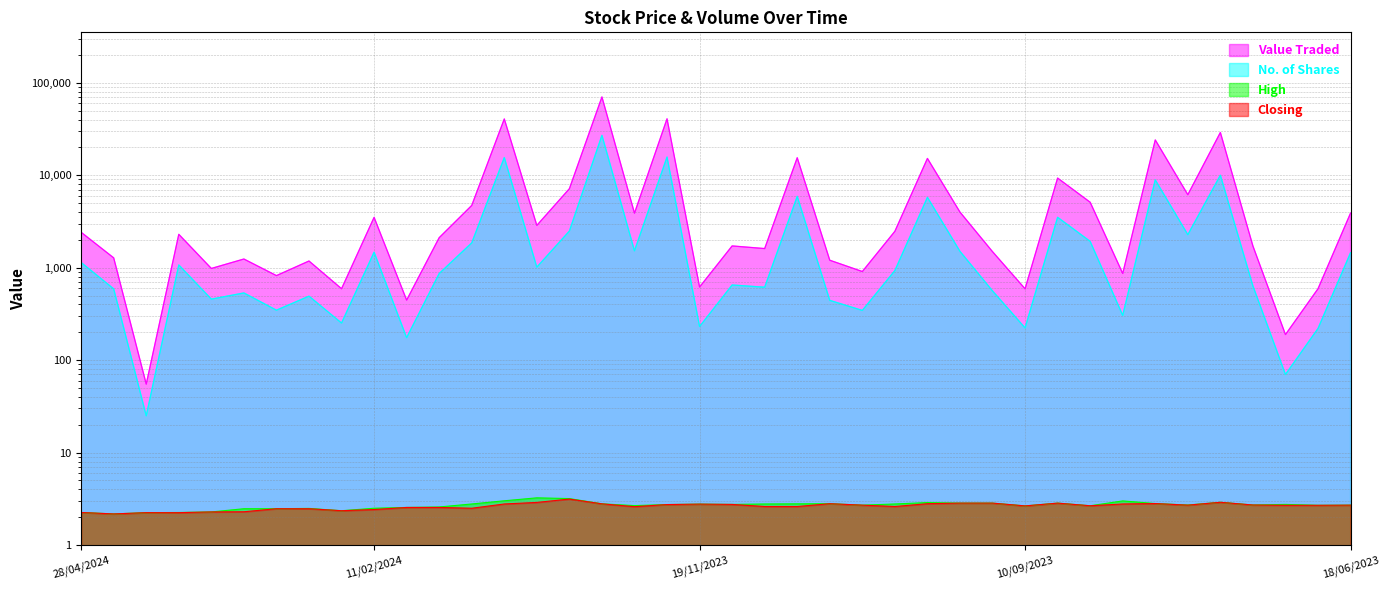

Reading left to right, what are all the values shown in this chart?

Value Traded: 2415.0	1277.0	55.0	2296.0	981.0	1241.0	821.0	1181.0	592.0	3503.0	446.0	2112.0	4713.0	40626.0	2868.0	7150.0	70283.0	3888.0	40763.0	618.0	1719.0	1610.0	15466.0	1204.0	909.0	2475.0	15199.0	3993.0	1490.0	591.0	9320.0	5103.0	866.0	24091.0	6159.0	29014.0	1717.0	189.0	592.0	3896.0
No. of Shares: 1138.0	590.0	25.0	1070.0	457.0	533.0	347.0	492.0	252.0	1472.0	175.0	865.0	1855.0	15538.0	1014.0	2490.0	27019.0	1522.0	15743.0	231.0	650.0	615.0	5912.0	443.0	345.0	931.0	5769.0	1502.0	561.0	223.0	3509.0	1925.0	305.0	8911.0	2275.0	10005.0	635.0	70.0	220.0	1453.0
High: 2.2	2.2	2.2	2.2	2.3	2.5	2.5	2.5	2.4	2.5	2.5	2.6	2.8	3.0	3.2	3.2	2.8	2.7	2.7	2.8	2.8	2.8	2.8	2.8	2.7	2.8	2.9	2.8	2.8	2.6	2.8	2.7	3.0	2.8	2.7	2.9	2.7	2.8	2.7	2.7
Closing: 2.2	2.2	2.2	2.2	2.3	2.3	2.5	2.5	2.4	2.4	2.5	2.5	2.5	2.8	2.9	3.1	2.8	2.6	2.7	2.8	2.8	2.6	2.6	2.8	2.7	2.6	2.8	2.8	2.8	2.6	2.8	2.7	2.8	2.8	2.7	2.9	2.7	2.7	2.7	2.7